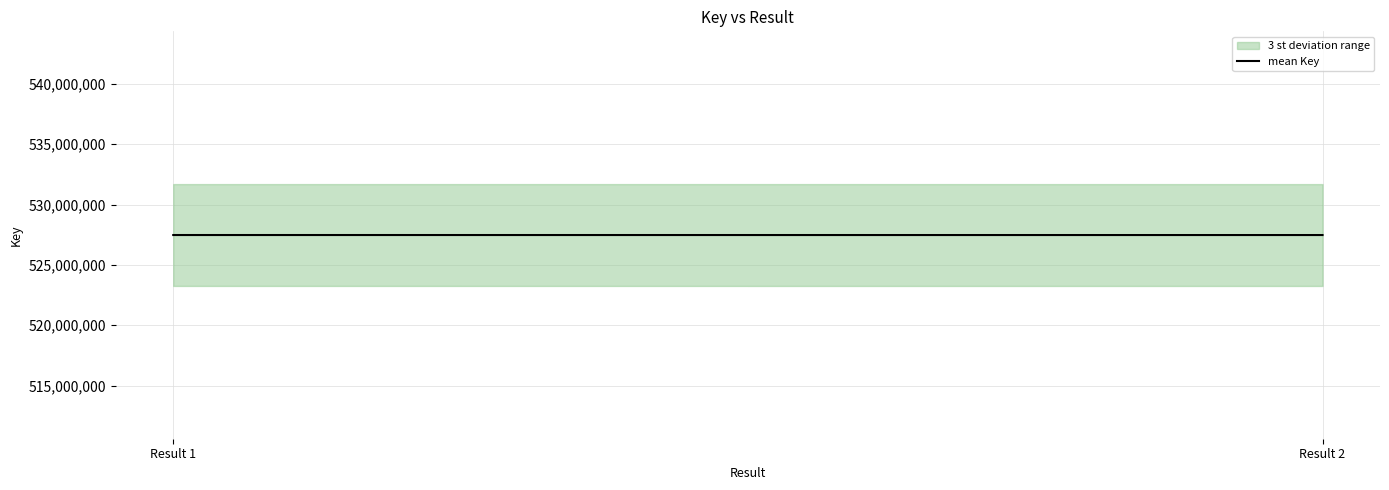

Rank the categories by value from highest to lowest.

Result 1, Result 2